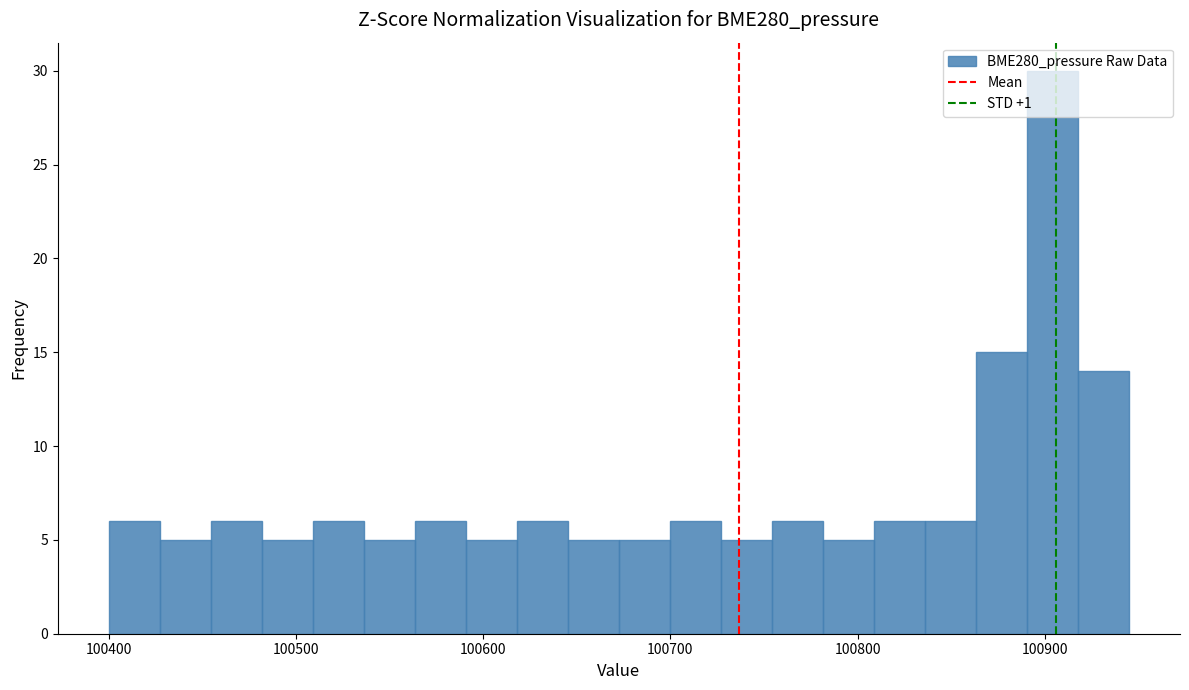

Read against the x-axis, roughly where is the centre of the tallest bar?

100900